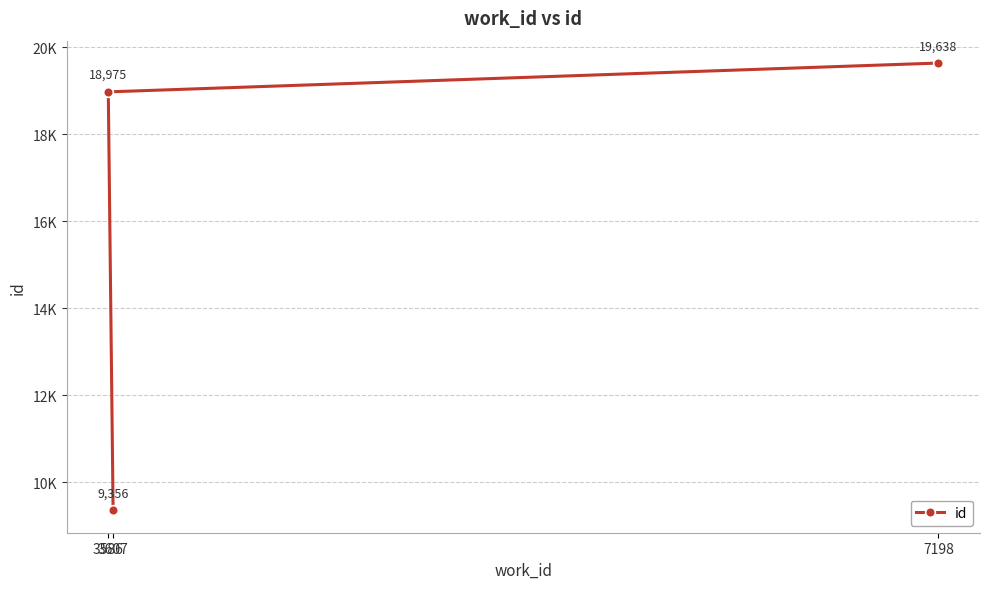

Count the number of values greater than 18975.

1